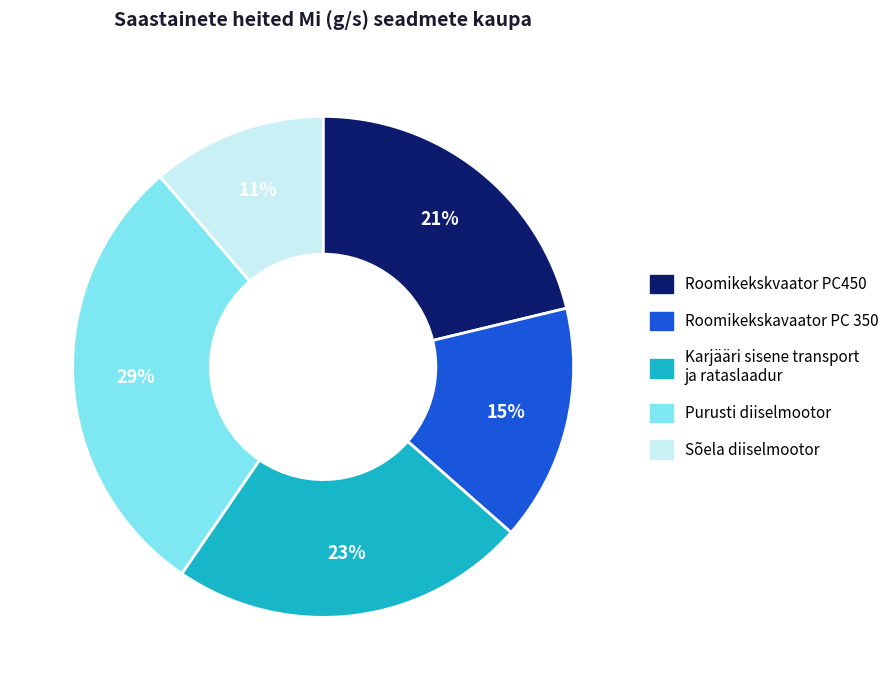

To the nearest percent, what is the average slice percentage?

20%